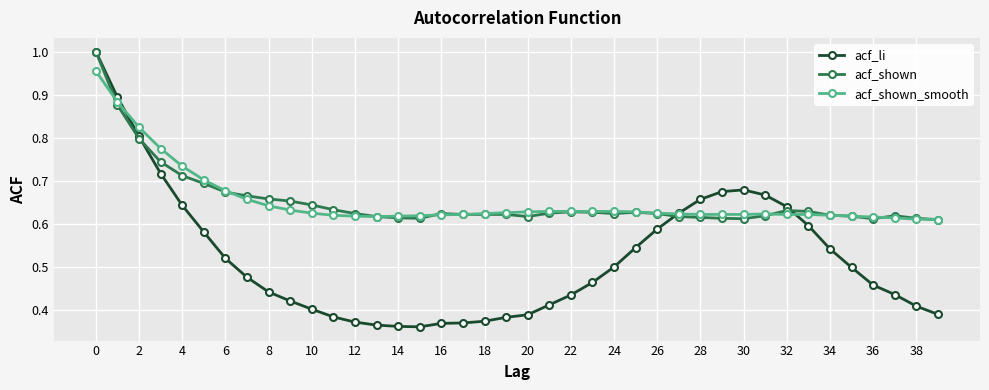

Which series has the widest spread of values?

acf_li